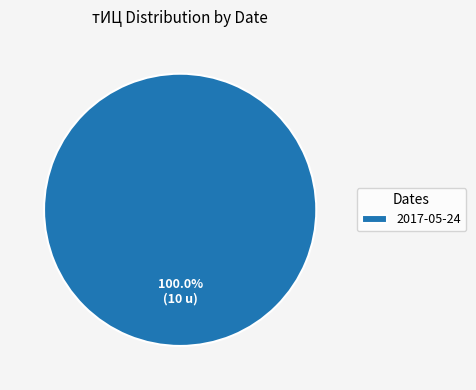

Does any single category account for the majority?

Yes